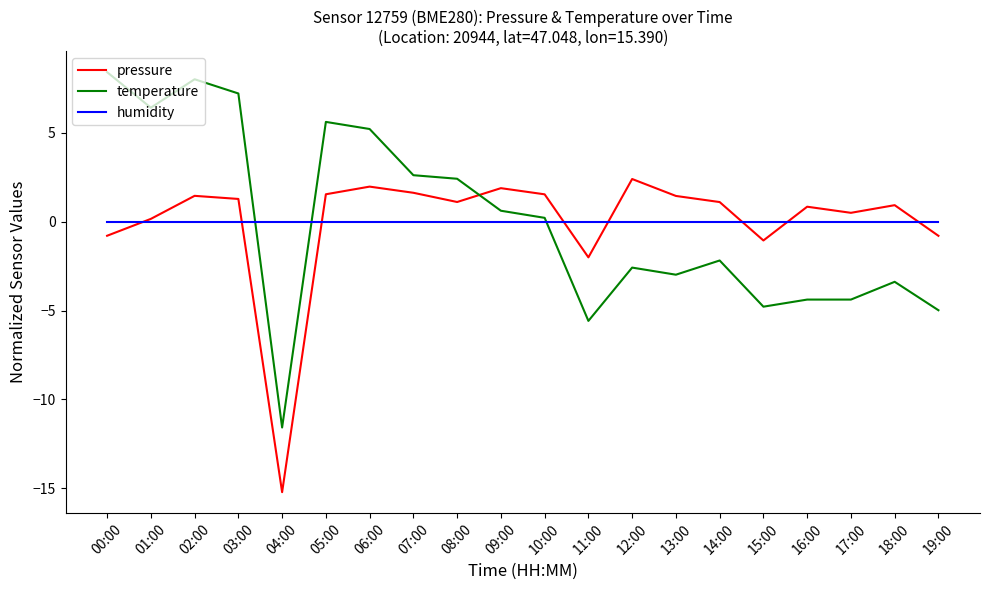

The temperature series shows -3.7 at 12:00. True or false?

False